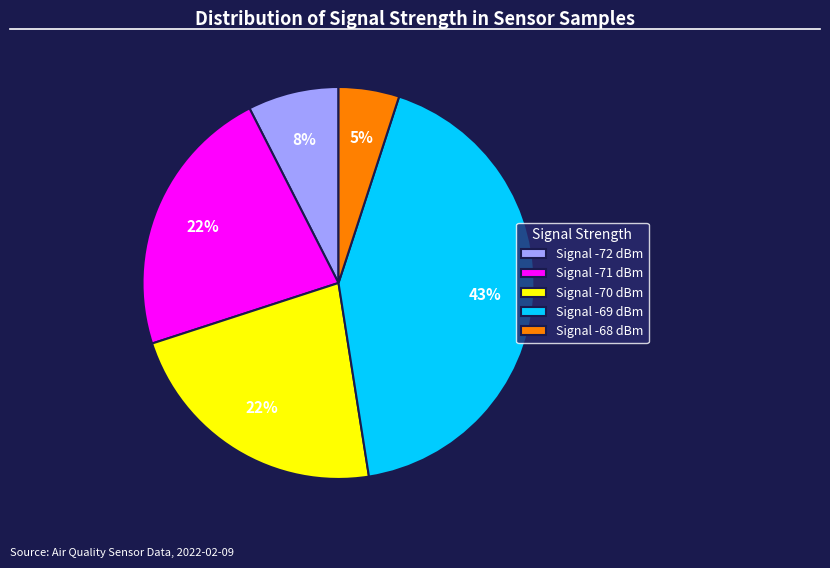

Is it true that Signal -71 dBm is 15% of the pie?

False